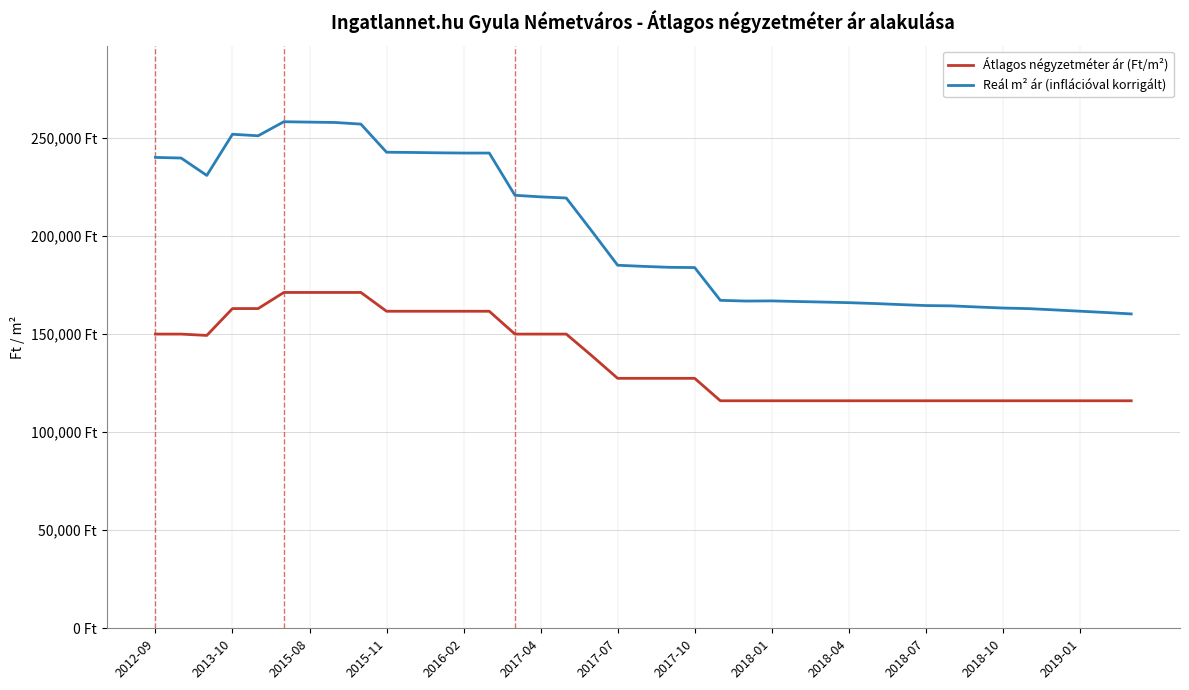

What are all the series names shown in the legend?

Átlagos négyzetméter ár (Ft/m²), Reál m² ár (inflációval korrigált)